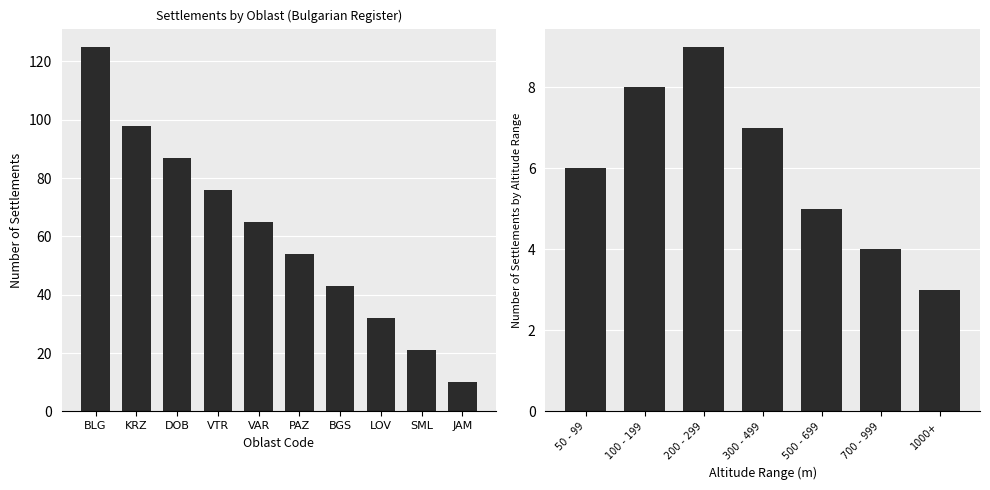

Read the value at SML.

21